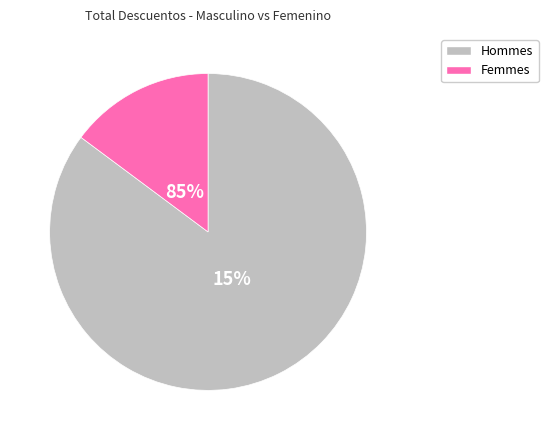

How many slices are in this pie chart?

2